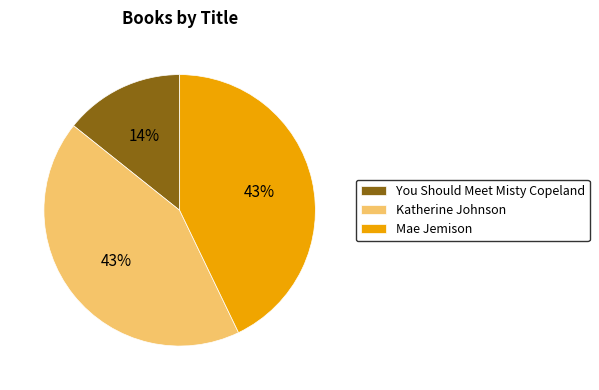

What percentage is the You Should Meet Misty Copeland slice, to the nearest percent?

14%